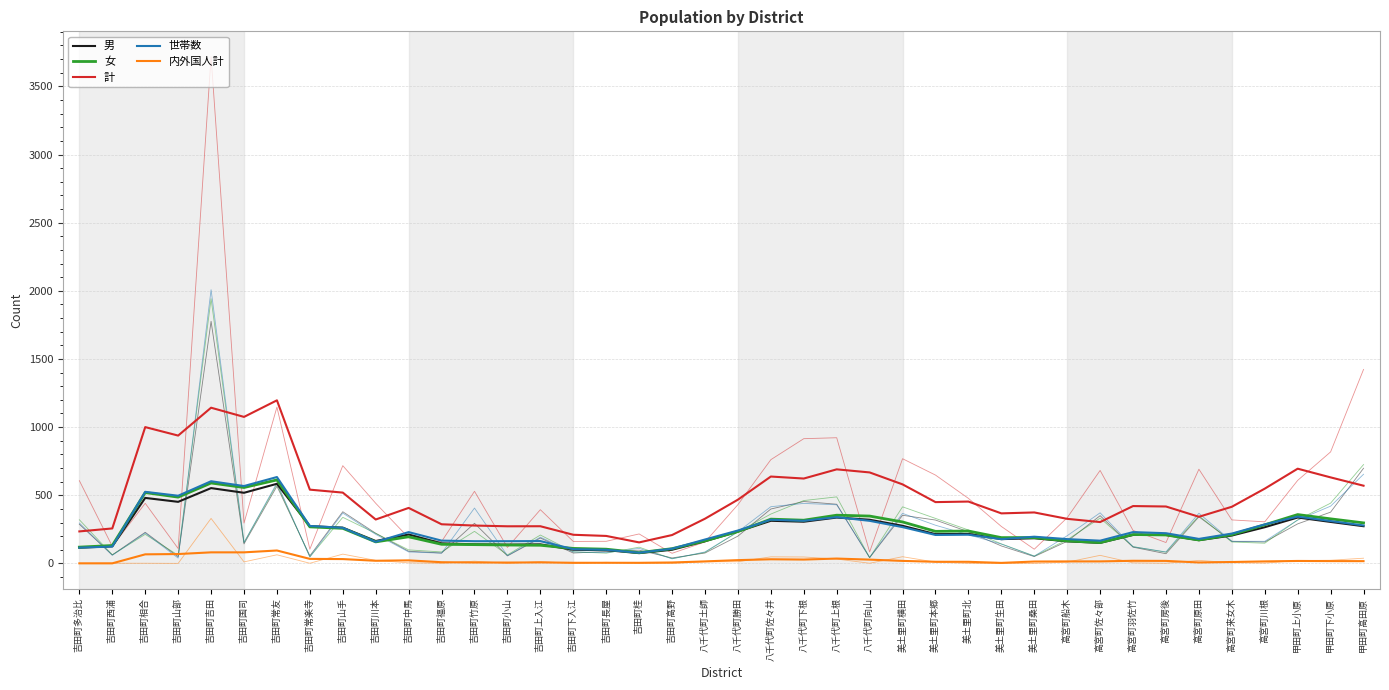

What are all the series names shown in the legend?

男, 女, 計, 世帯数, 内外国人計